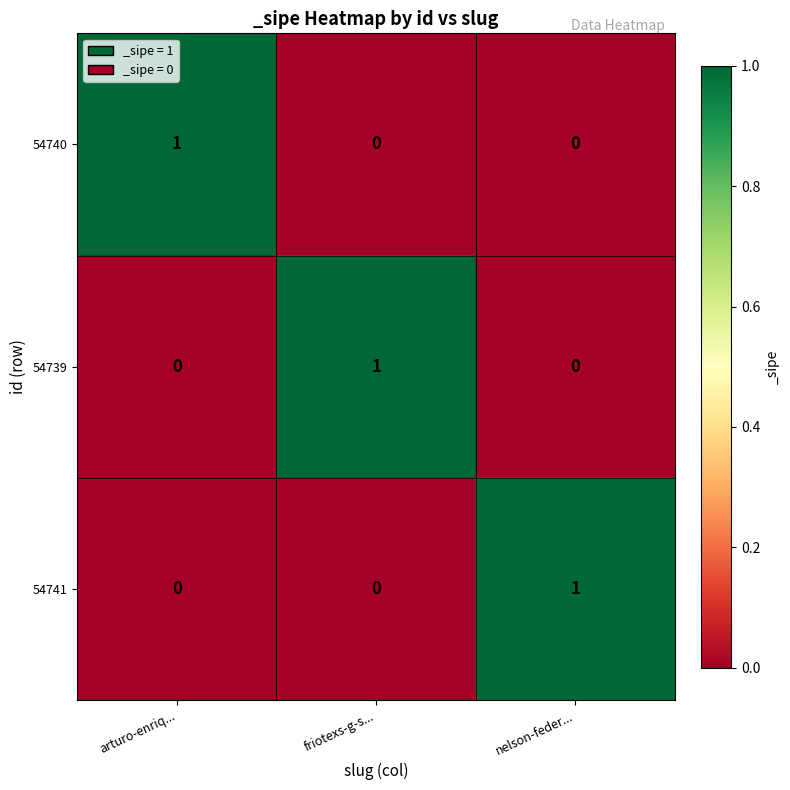

At how many categories does at least one series exceed 0?

3